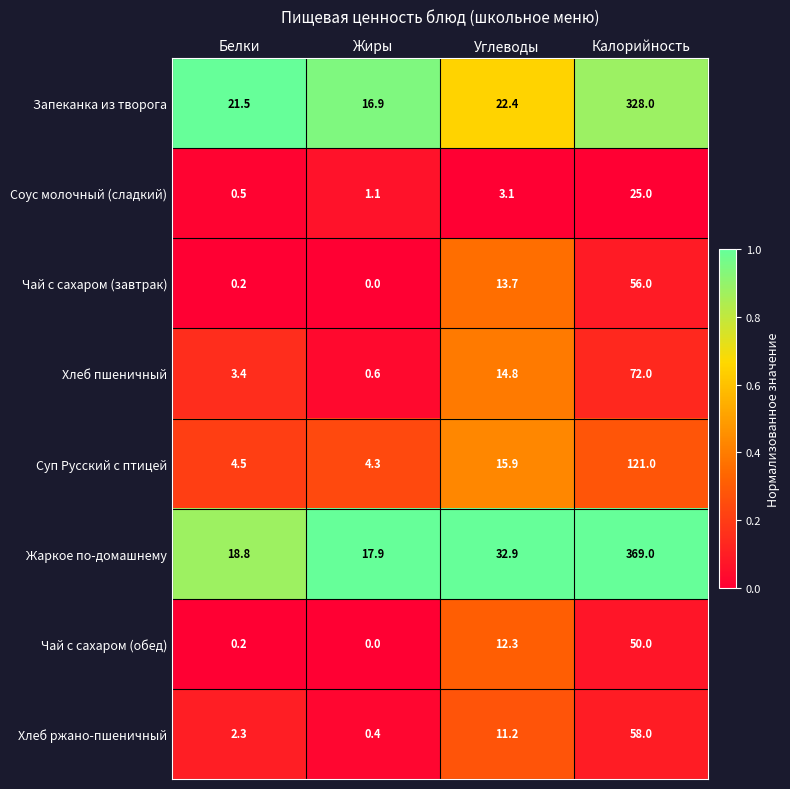

At which category is the sum across all series the highest?

Калорийность